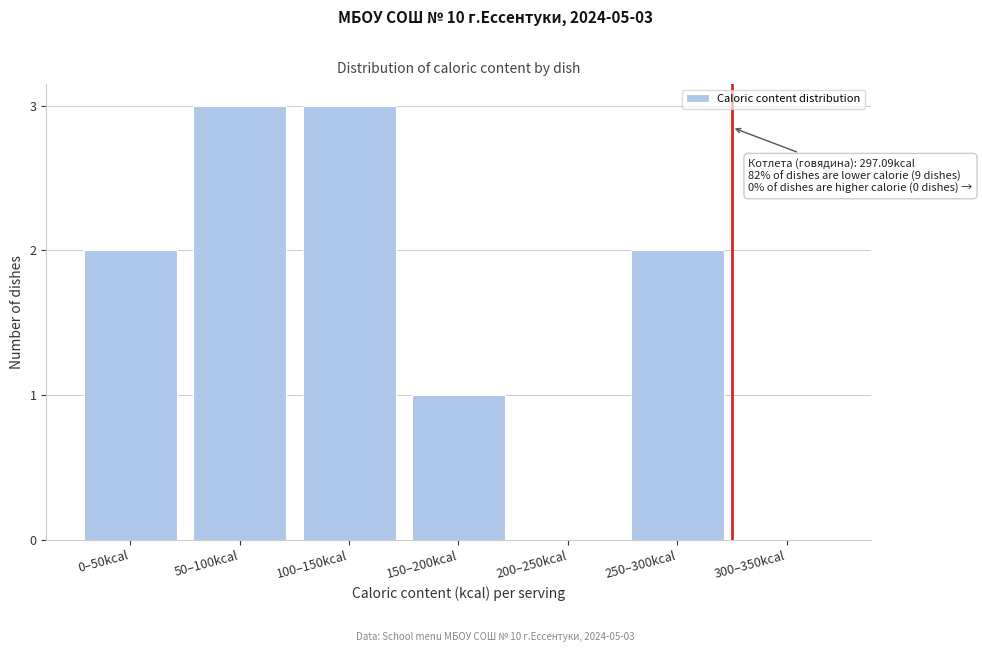

Reading left to right, what are all the values shown in this chart?

0–50kcal=2	50–100kcal=3	100–150kcal=3	150–200kcal=1	200–250kcal=0	250–300kcal=2	300–350kcal=0